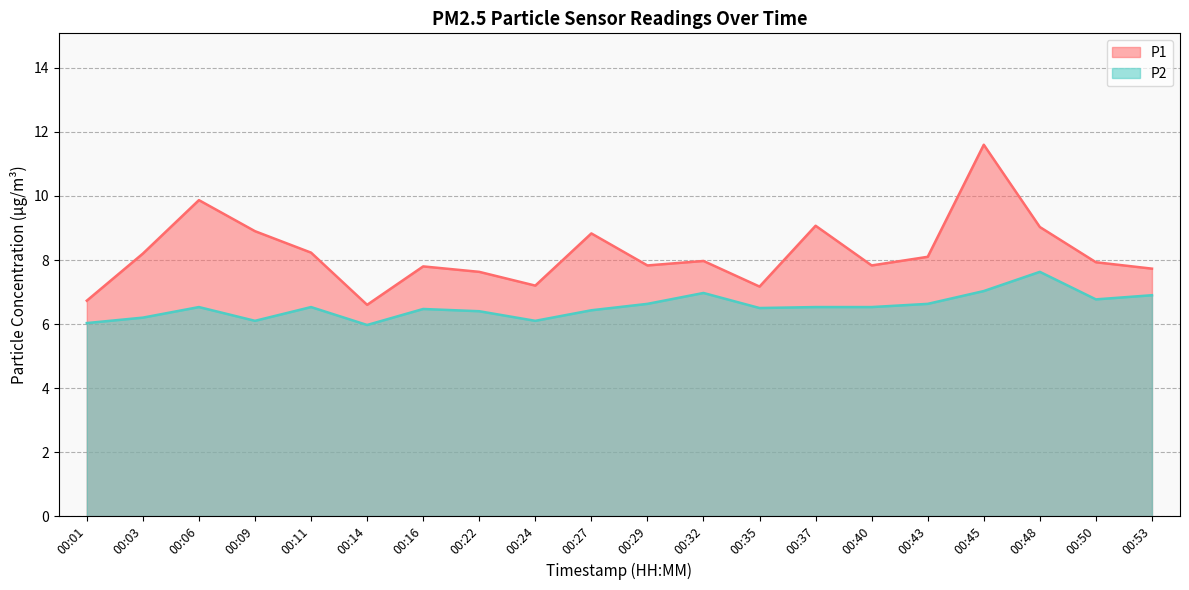

True or false: P2 and P1 intersect in this chart.

False